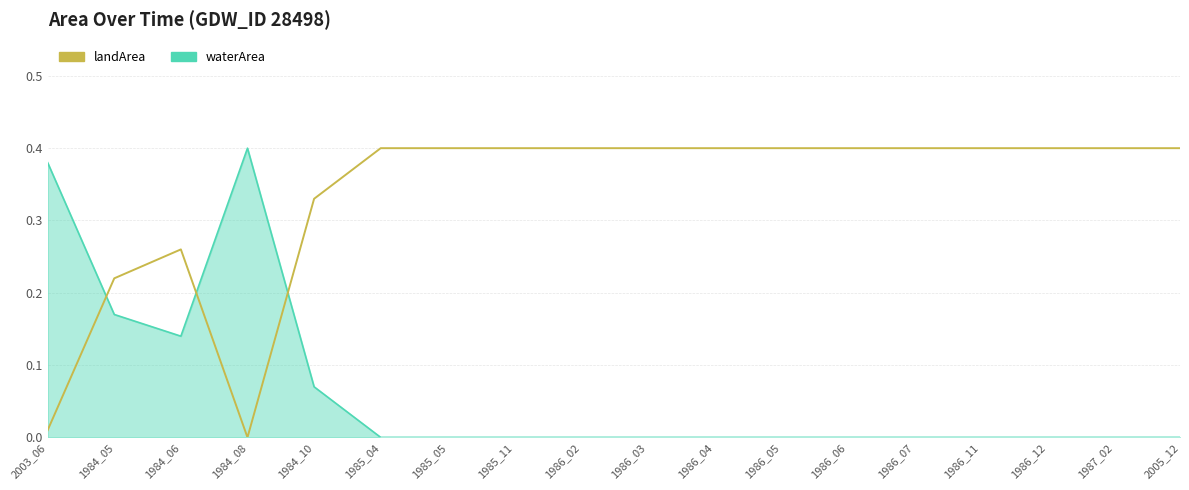

What position from the left is 1986_06?

13